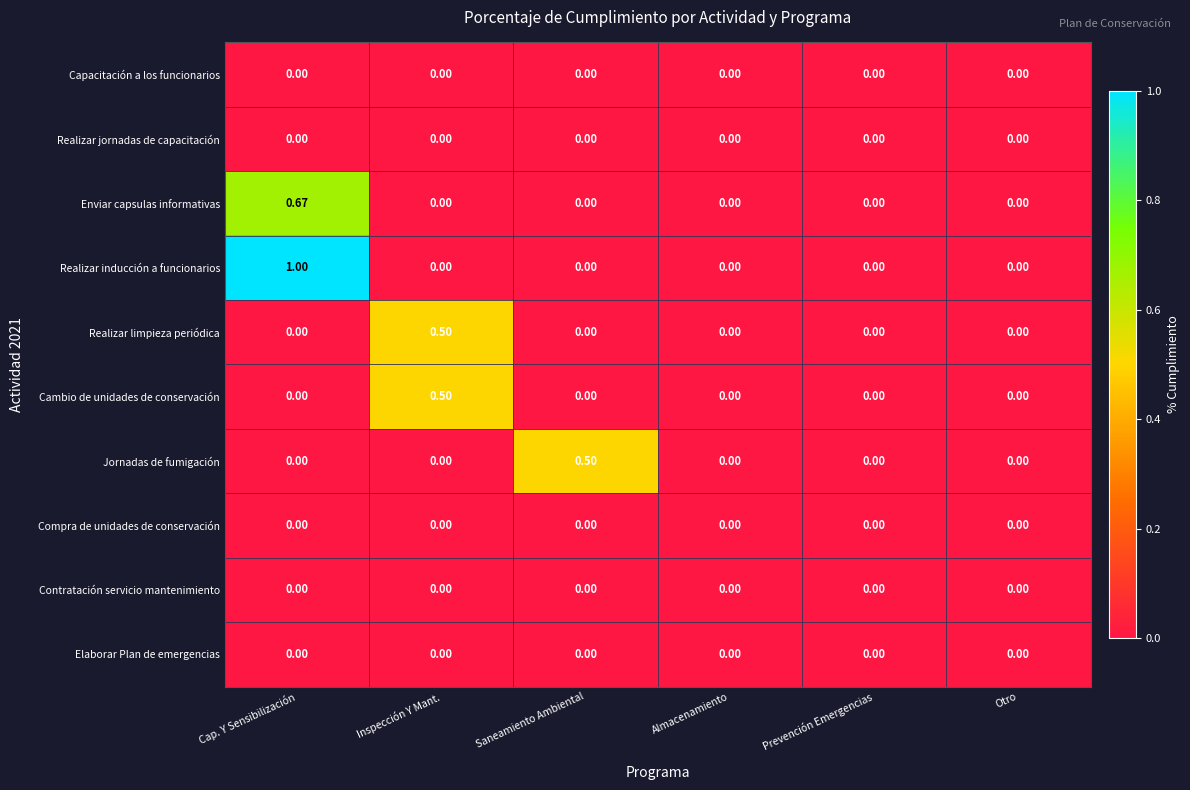

Which category has the highest value in the Jornadas de fumigación series?

Saneamiento Ambiental